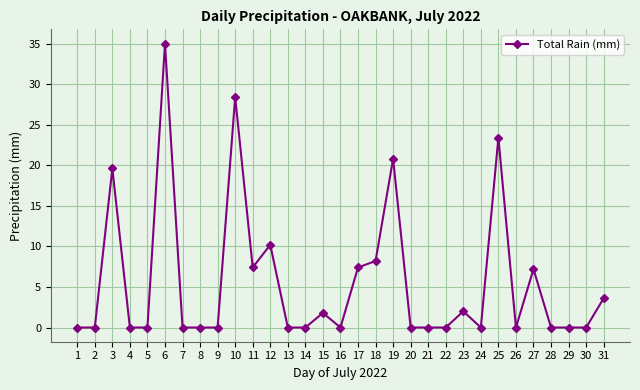

What is the difference between the second highest and minimum values?

28.4